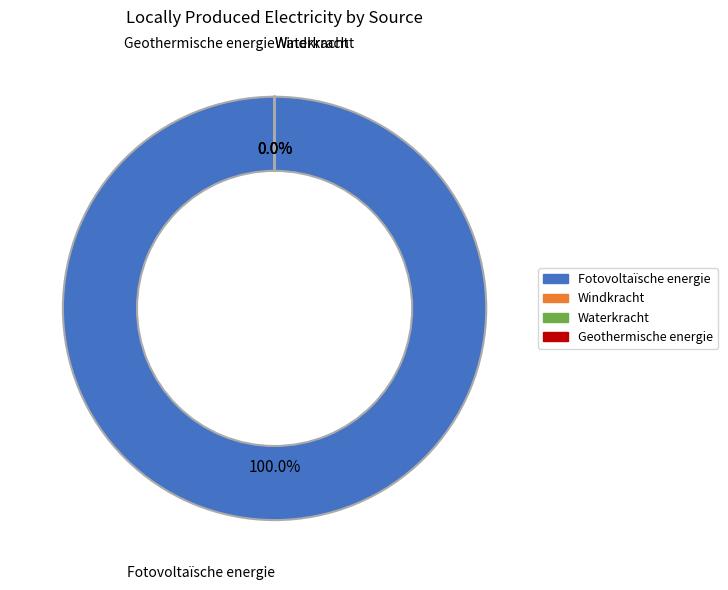

Combined, do Waterkracht and Windkracht account for over 50%?

No